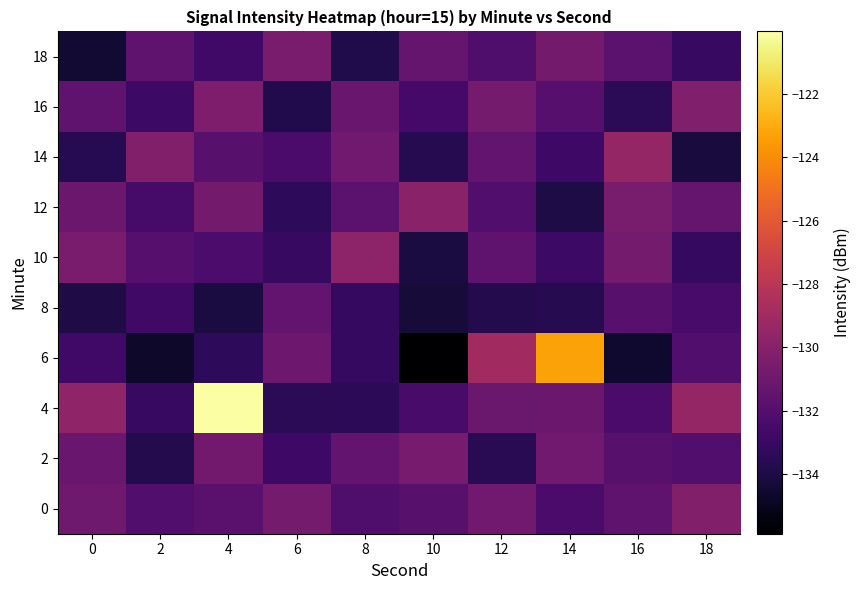

Reading left to right, extract all data points from this chart.

0: 0=-130.9	2=-132.1	4=-131.8	6=-130.7	8=-132.2	10=-131.9	12=-130.9	14=-132.4	16=-131.6	18=-130.2
2: 0=-131.2	2=-133.7	4=-130.8	6=-132.8	8=-131.5	10=-130.7	12=-133.6	14=-130.9	16=-131.8	18=-132.1
4: 0=-129.7	2=-133.1	4=-120.0	6=-133.5	8=-133.4	10=-132.5	12=-131.1	14=-131.1	16=-132.4	18=-129.4
6: 0=-132.7	2=-134.7	4=-133.4	6=-131.0	8=-133.2	10=-135.9	12=-129.0	14=-123.3	16=-134.5	18=-132.1
8: 0=-134.0	2=-132.8	4=-134.1	6=-131.4	8=-133.1	10=-134.3	12=-133.8	14=-133.7	16=-131.9	18=-132.4
10: 0=-130.5	2=-131.9	4=-132.3	6=-133.1	8=-129.8	10=-134.1	12=-131.6	14=-132.9	16=-130.7	18=-133.2
12: 0=-131.1	2=-132.5	4=-130.8	6=-133.4	8=-131.7	10=-129.9	12=-132.1	14=-134.0	16=-130.6	18=-131.3
14: 0=-133.6	2=-130.2	4=-131.8	6=-132.4	8=-130.9	10=-133.7	12=-131.4	14=-132.8	16=-129.5	18=-134.2
16: 0=-131.5	2=-132.9	4=-130.4	6=-133.8	8=-131.2	10=-132.6	12=-130.7	14=-131.9	16=-133.5	18=-130.3
18: 0=-134.5	2=-131.6	4=-132.7	6=-130.5	8=-133.9	10=-131.3	12=-132.2	14=-130.8	16=-131.7	18=-133.1